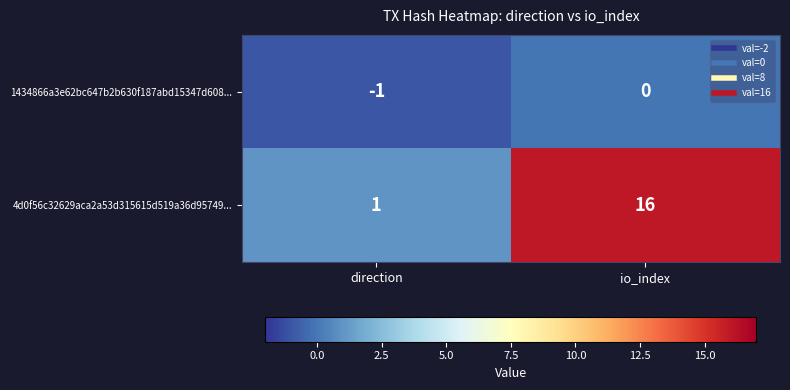

What is the minimum value shown in the chart?

-1